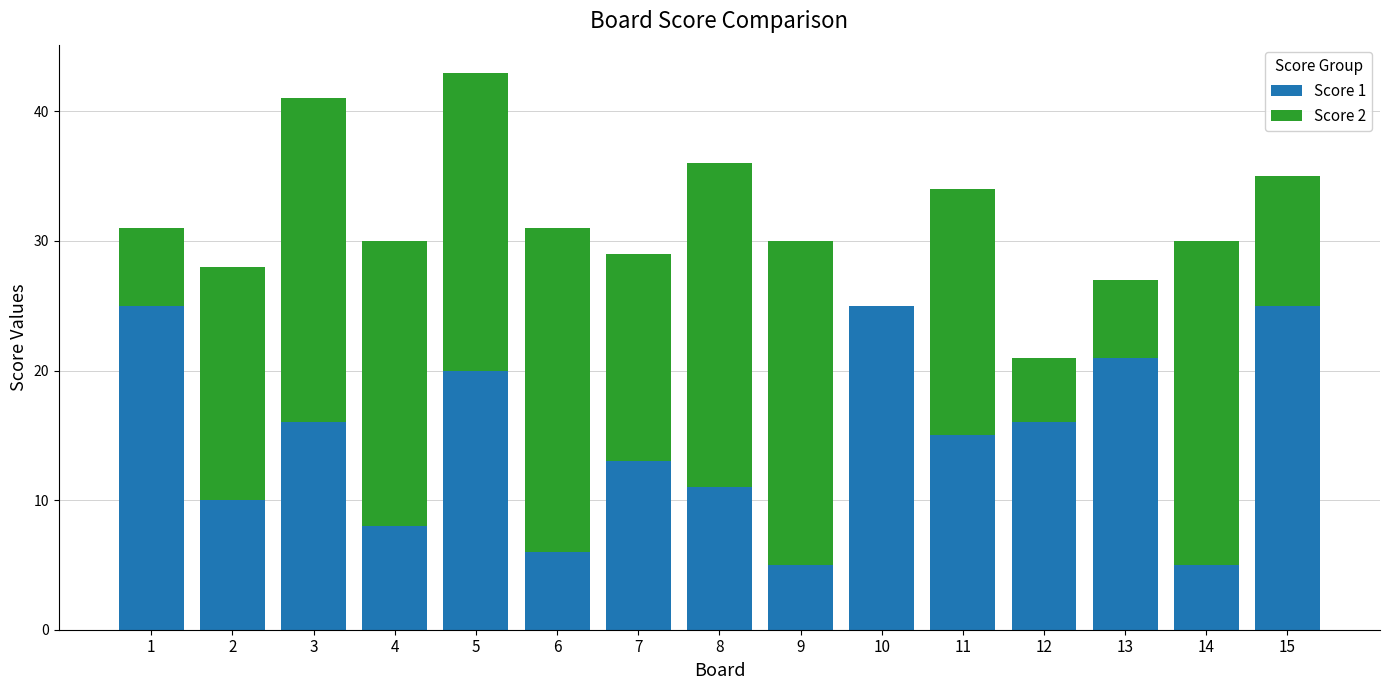

The Score 1 series shows 25 at 15. True or false?

True